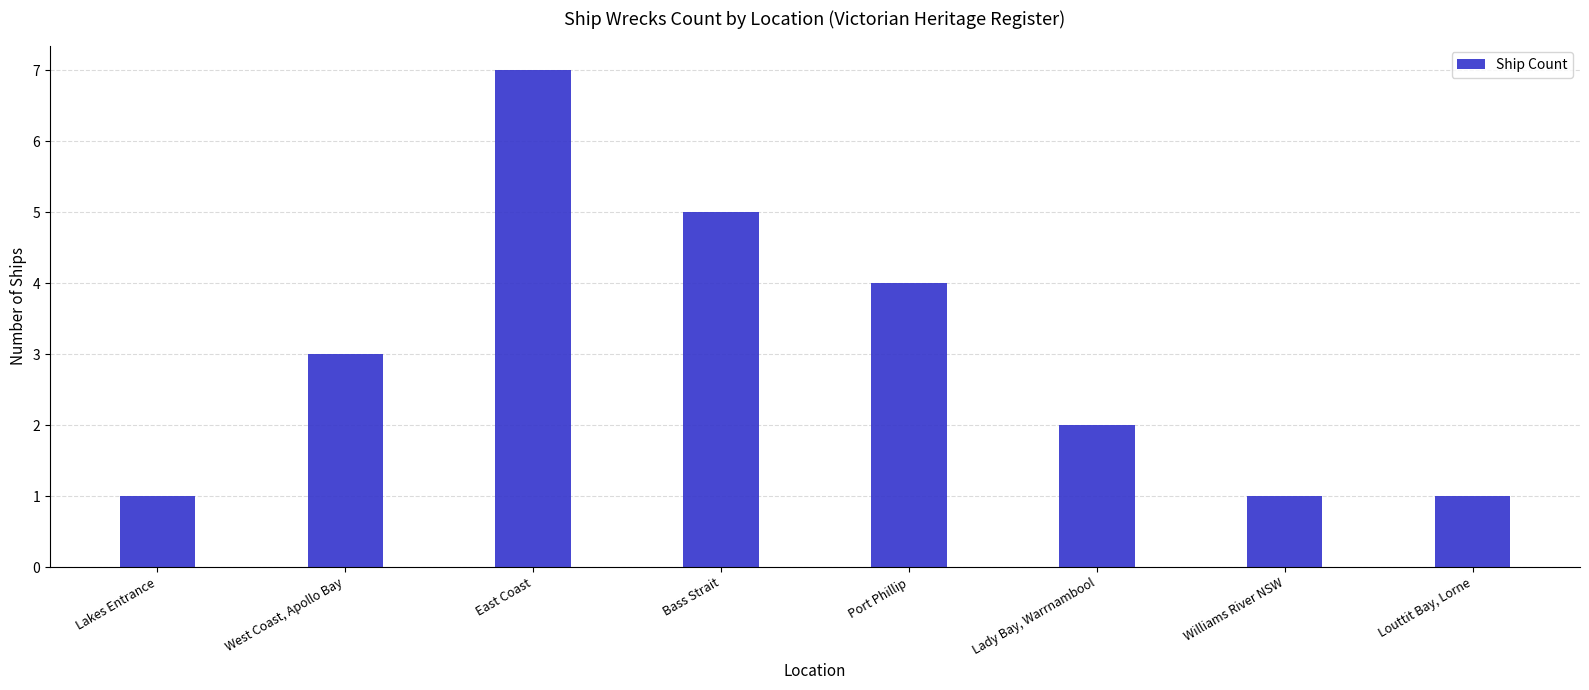

True or false: the data shows 1 at Williams River NSW.

True